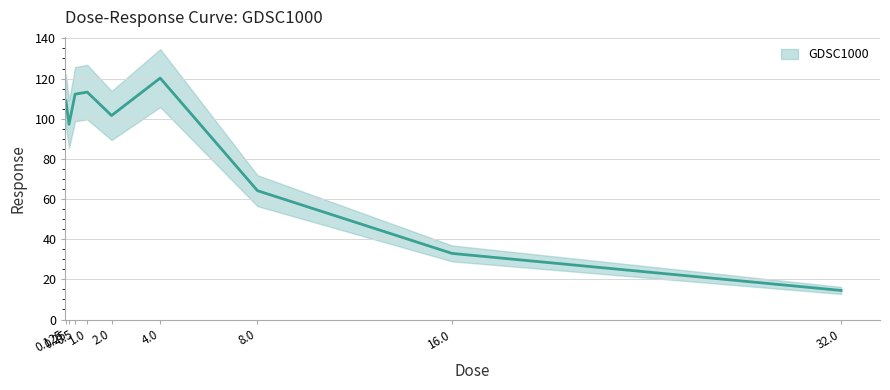

At which label is the value closest to 67?

8.0